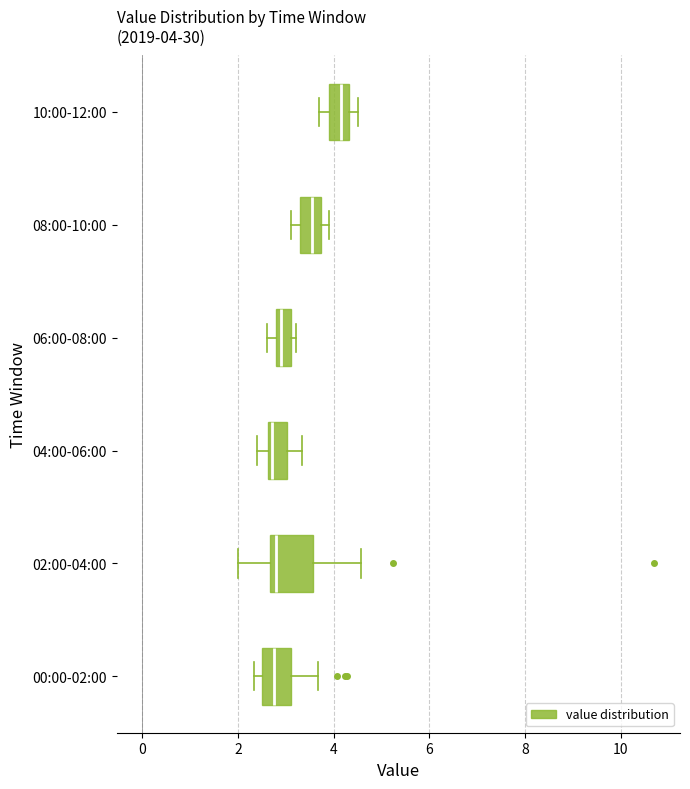

Which box is the widest, from its left edge to its right edge?

02:00-04:00